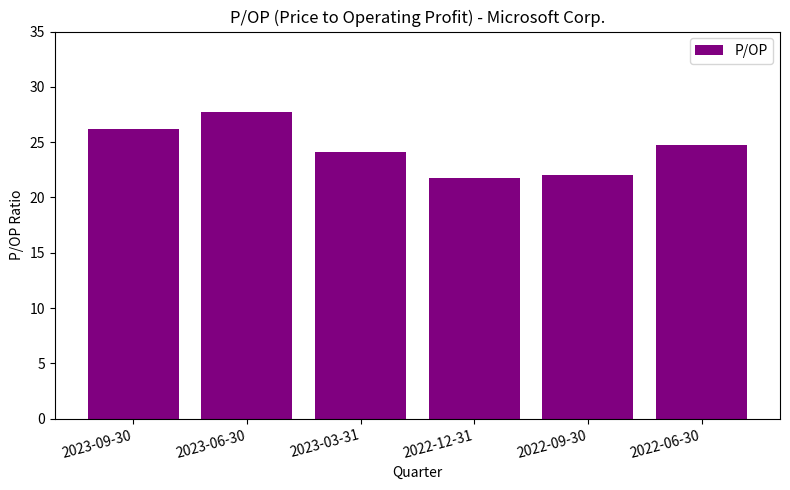

At which label is the value closest to 24?

2023-03-31